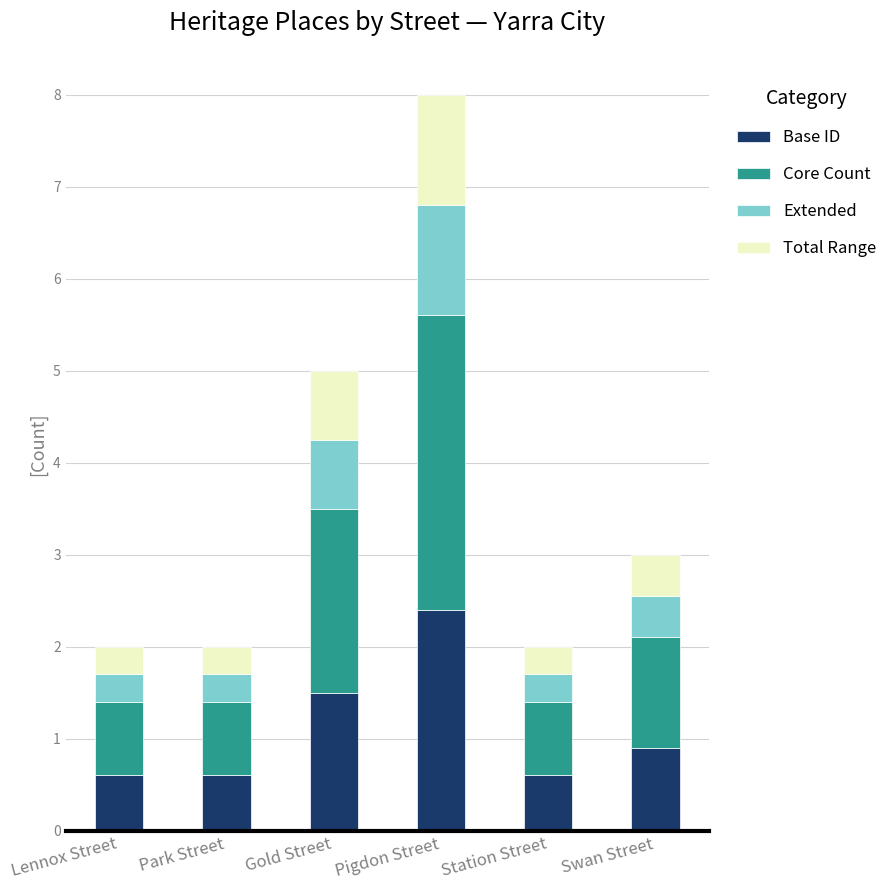

Does the chart contain stacked bars?

Yes